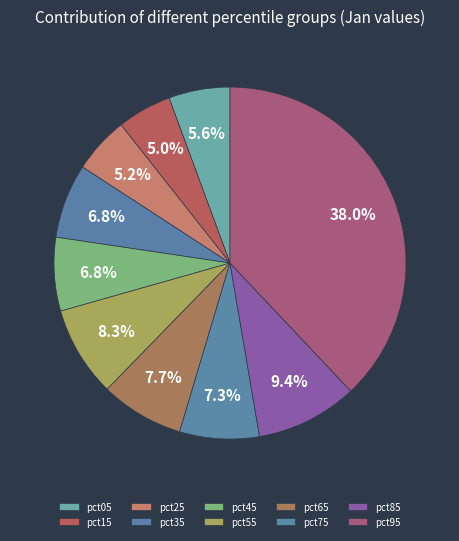

Which slice is the smallest?

pct15